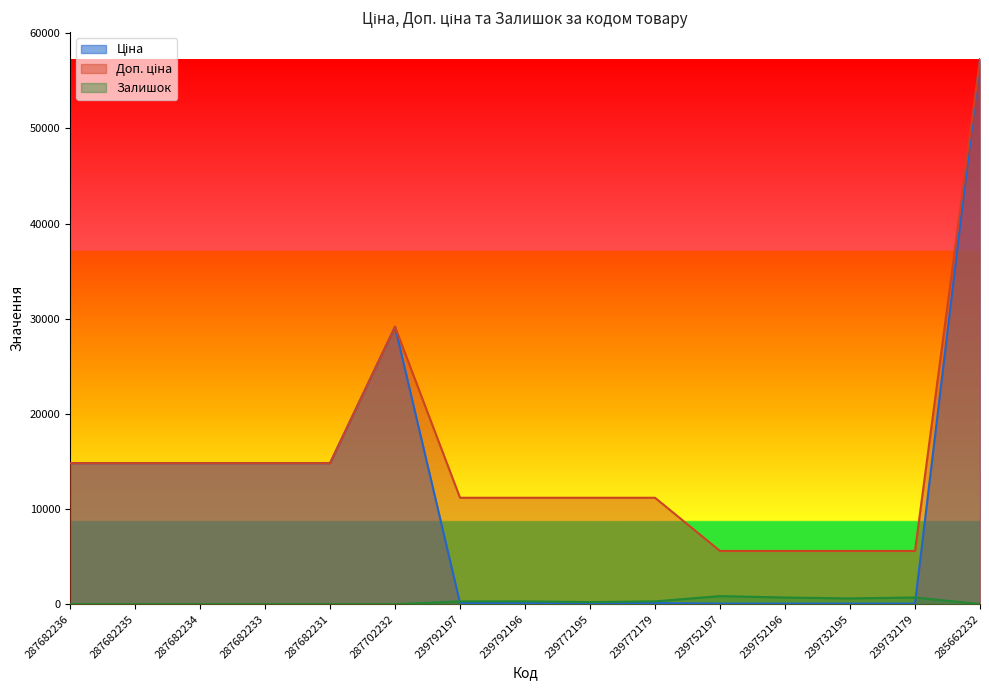

Rank the series by their average value, from highest to lowest.

Доп. ціна, Ціна, Залишок